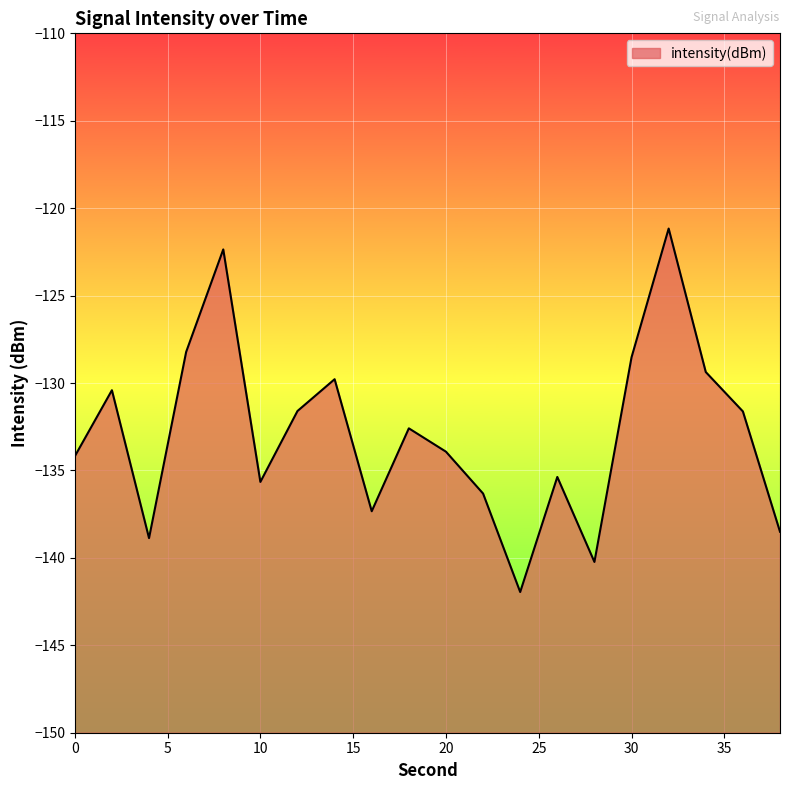

What is the value of the 12th point from the left?

-136.3